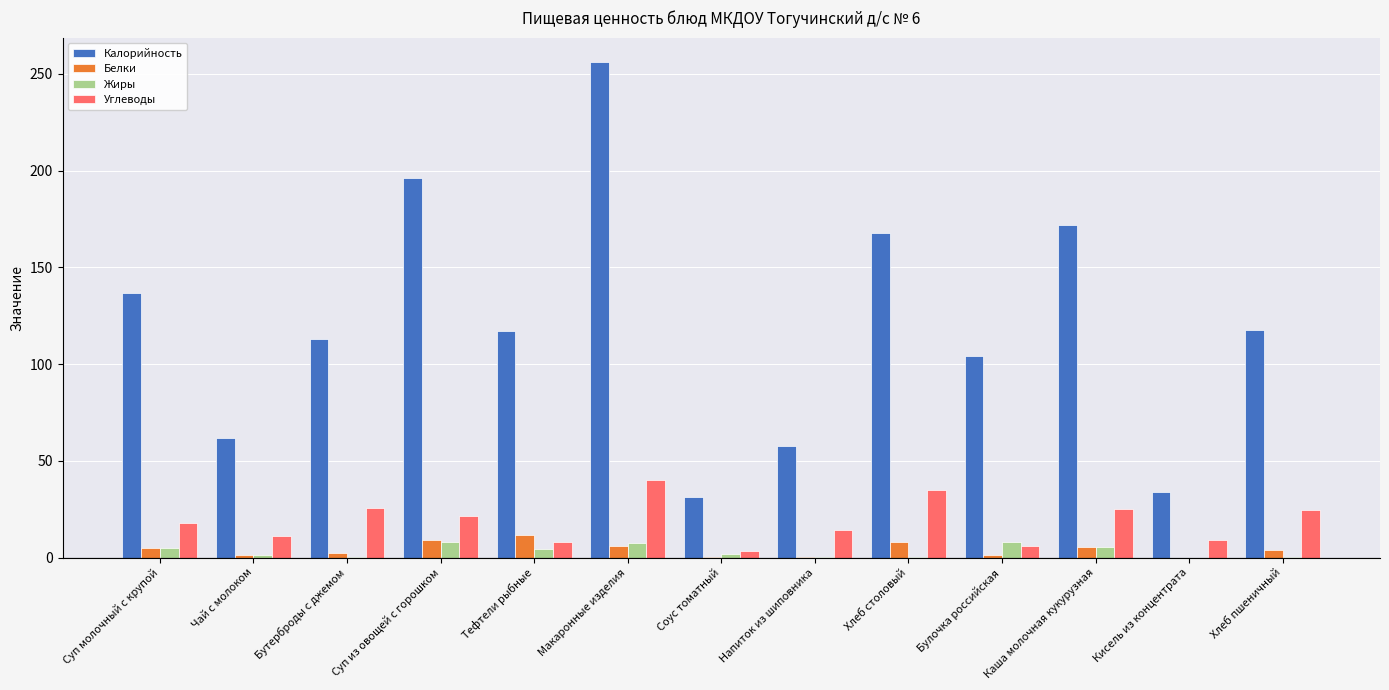

Is it true that Углеводы equals 35.0 at Хлеб столовый?

True